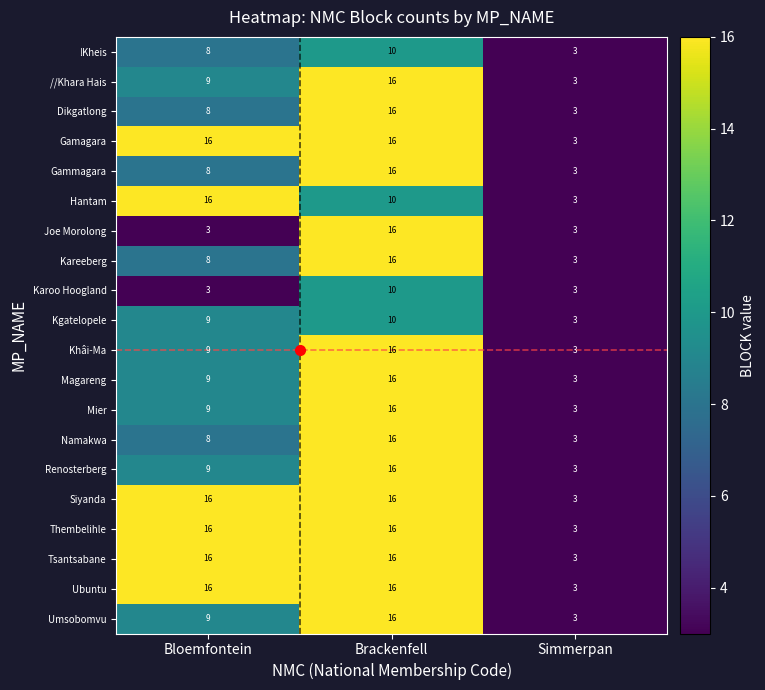

What is the minimum value shown in the chart?

3